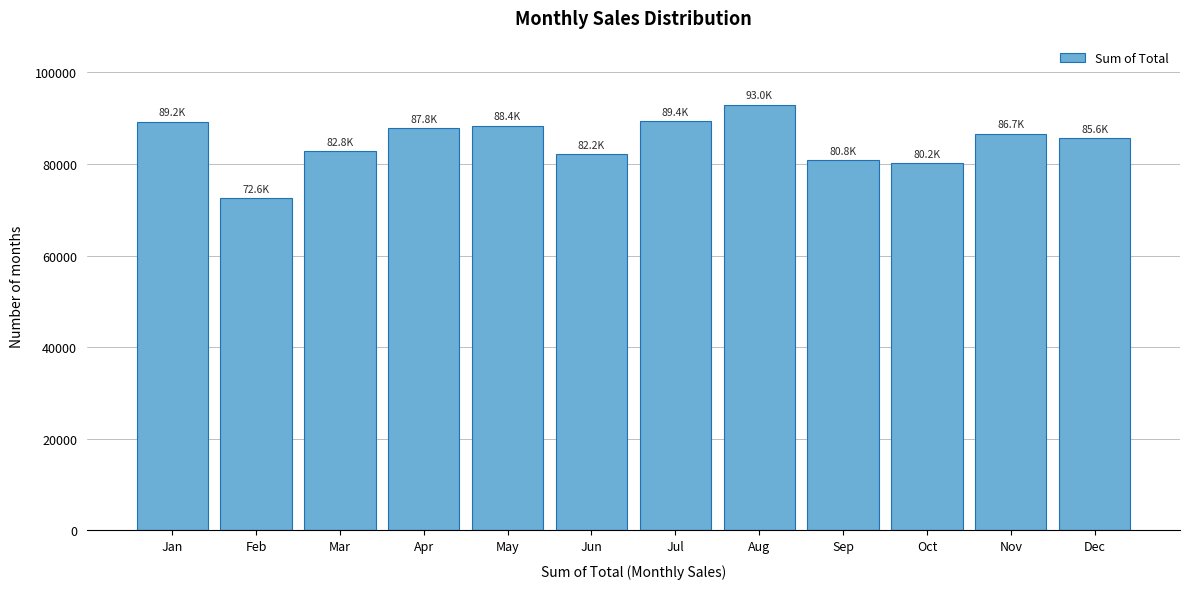

What value does the data have at Jul?

89410.4